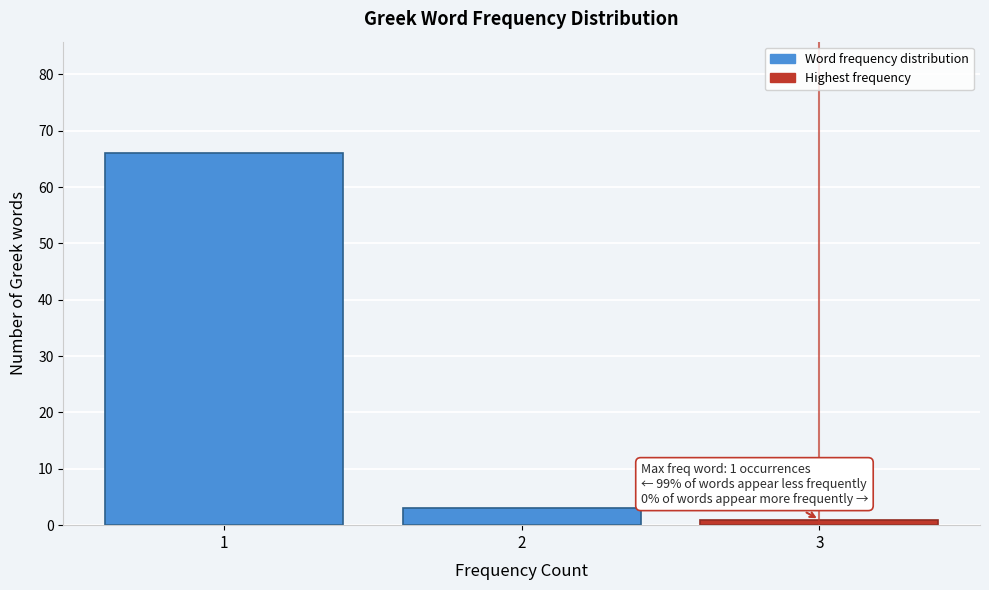

Reading left to right, extract all data points from this chart.

1=66	2=3	3=1